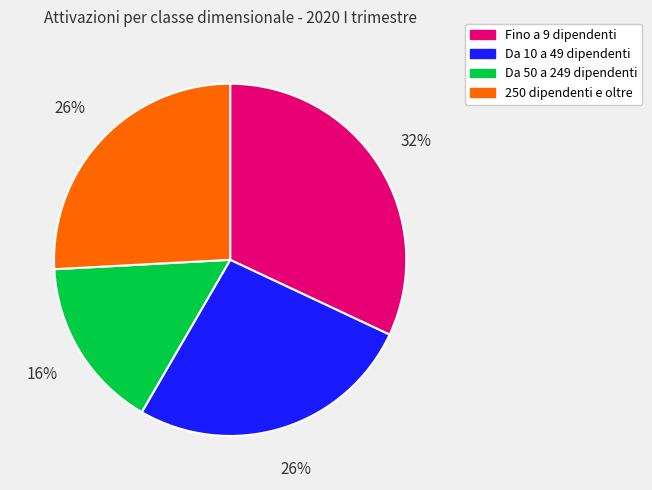

Approximately how many times larger is the value at Fino a 9 dipendenti compared to 250 dipendenti e oltre?

1.2